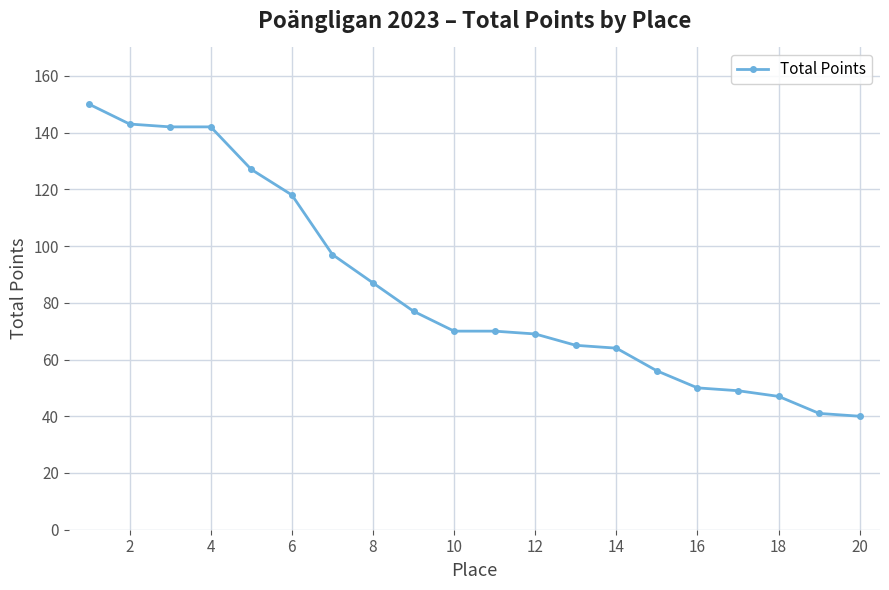

Reading left to right, extract all data points from this chart.

150	143	142	142	127	118	97	87	77	70	70	69	65	64	56	50	49	47	41	40